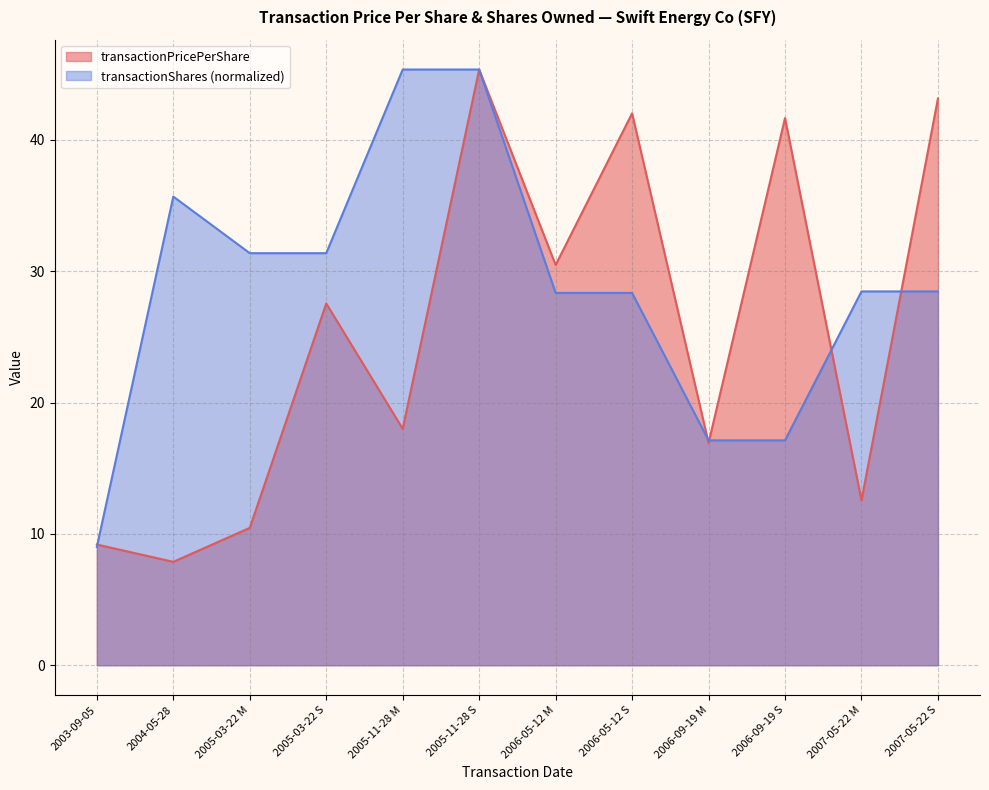

What is the sum of all transactionPricePerShare values?

305.2